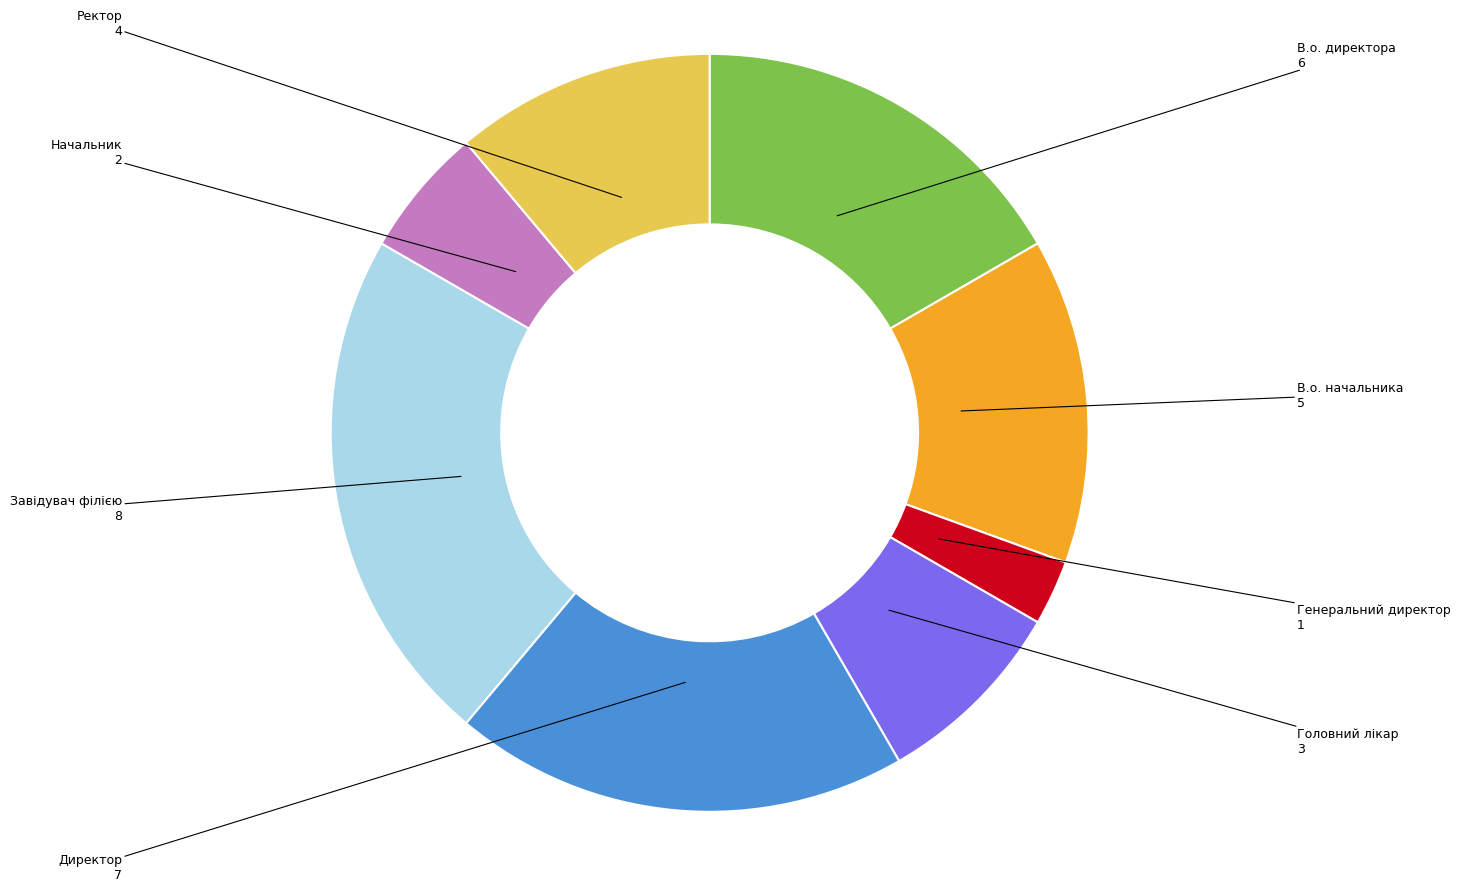

Rank the categories by value from highest to lowest.

Завідувач філією, Директор, В.о. директора, В.о. начальника, Ректор, Головний лікар, Начальник, Генеральний директор